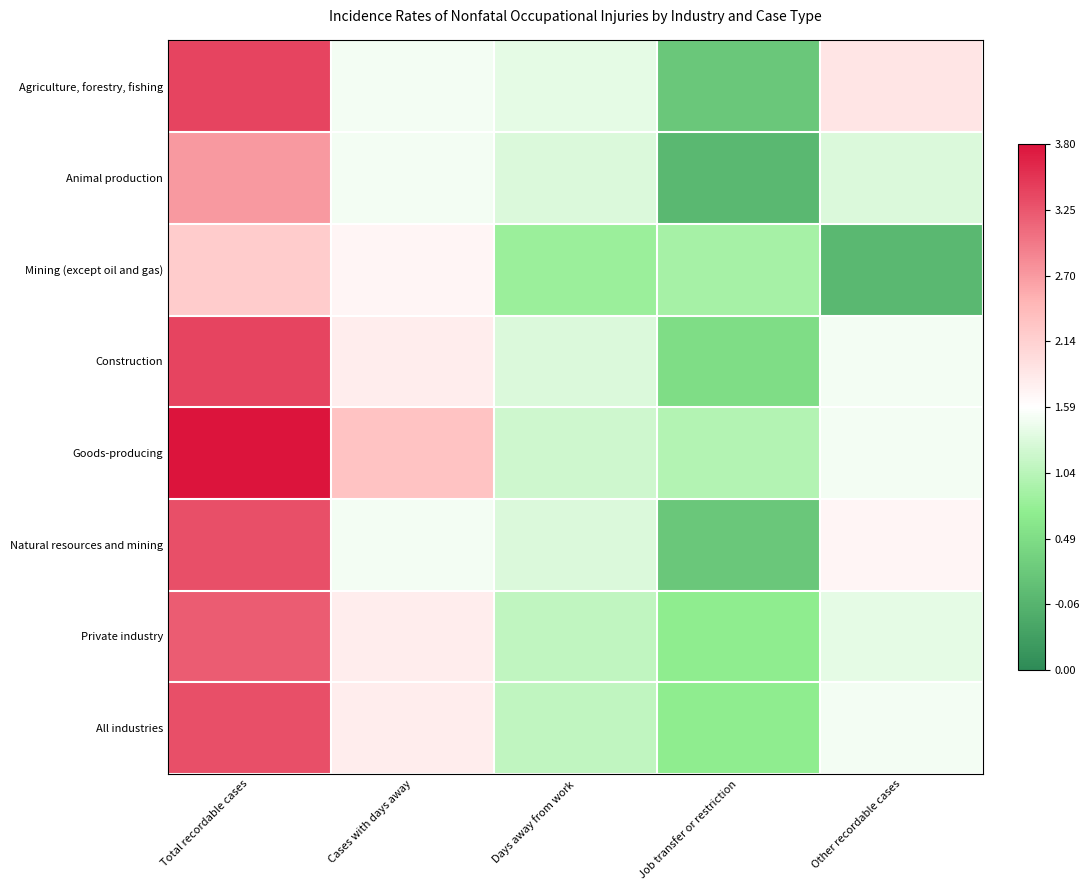

At which category is the sum across all series the highest?

Total recordable cases